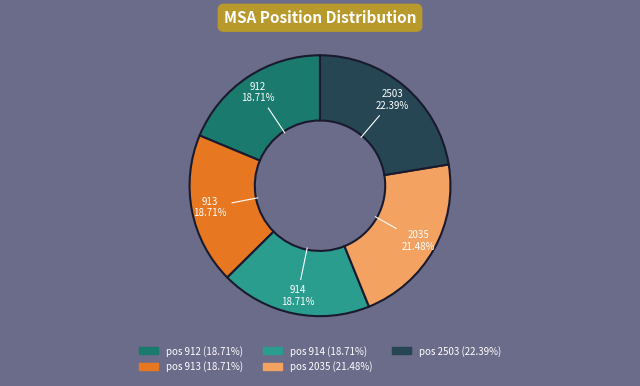

Combined, do pos 912 (18.71%) and pos 914 (18.71%) account for over 50%?

No